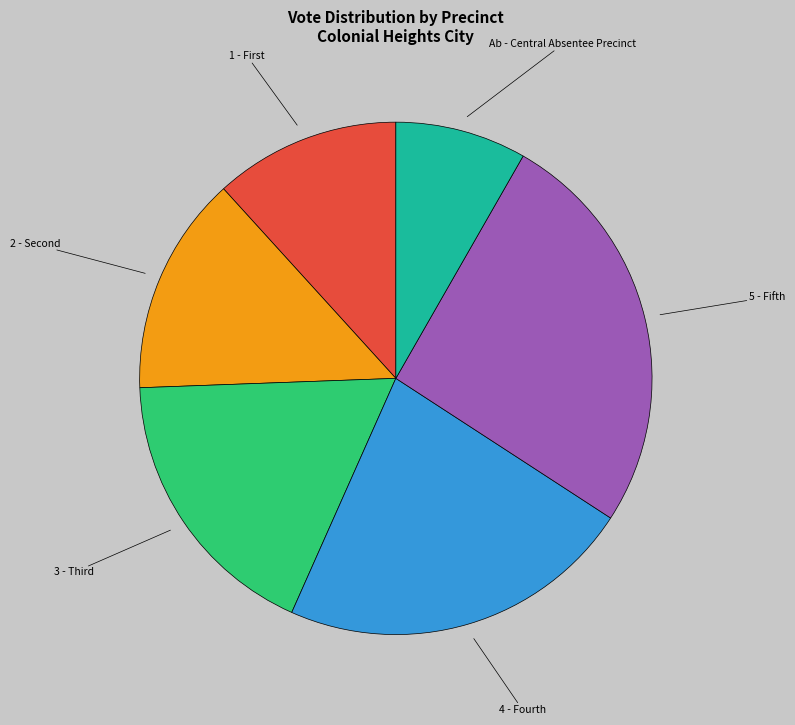

Does 5 - Fifth account for over 50% of the chart?

No